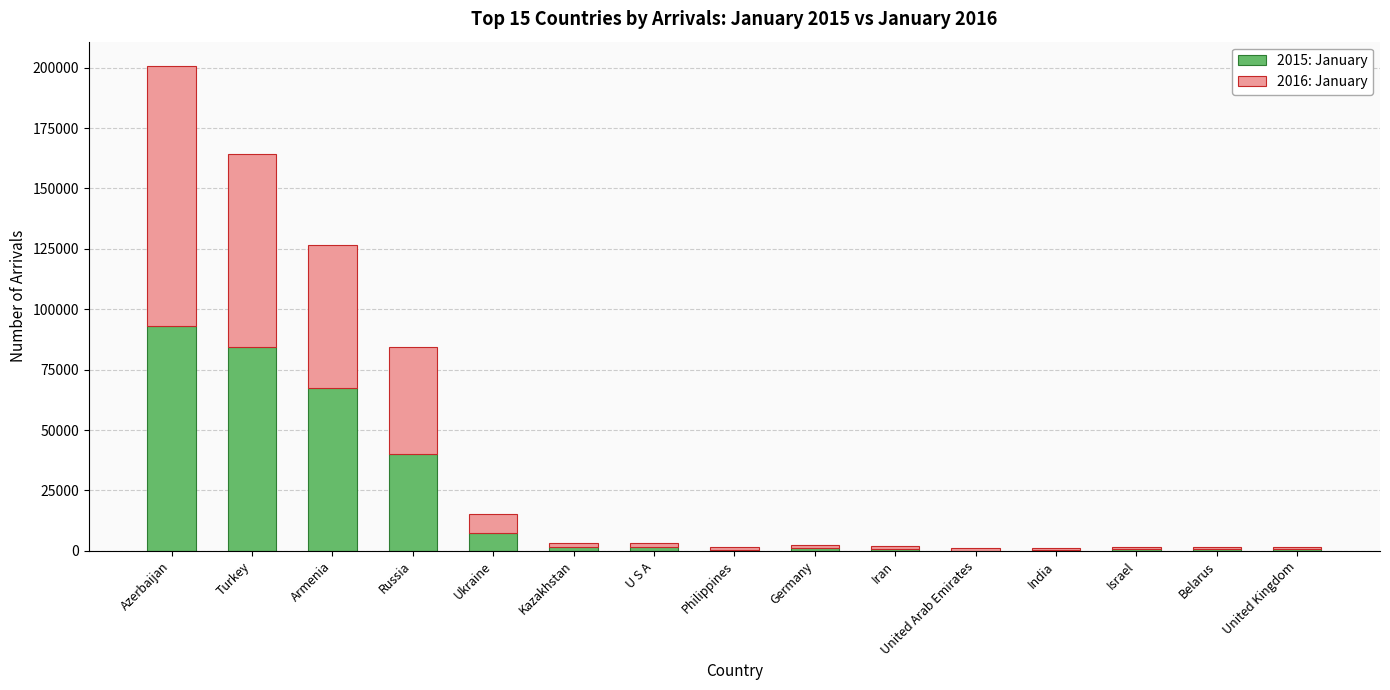

At which category is the sum across all series the highest?

Azerbaijan